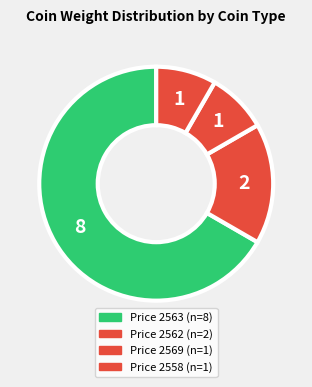

How many slices are in this pie chart?

4